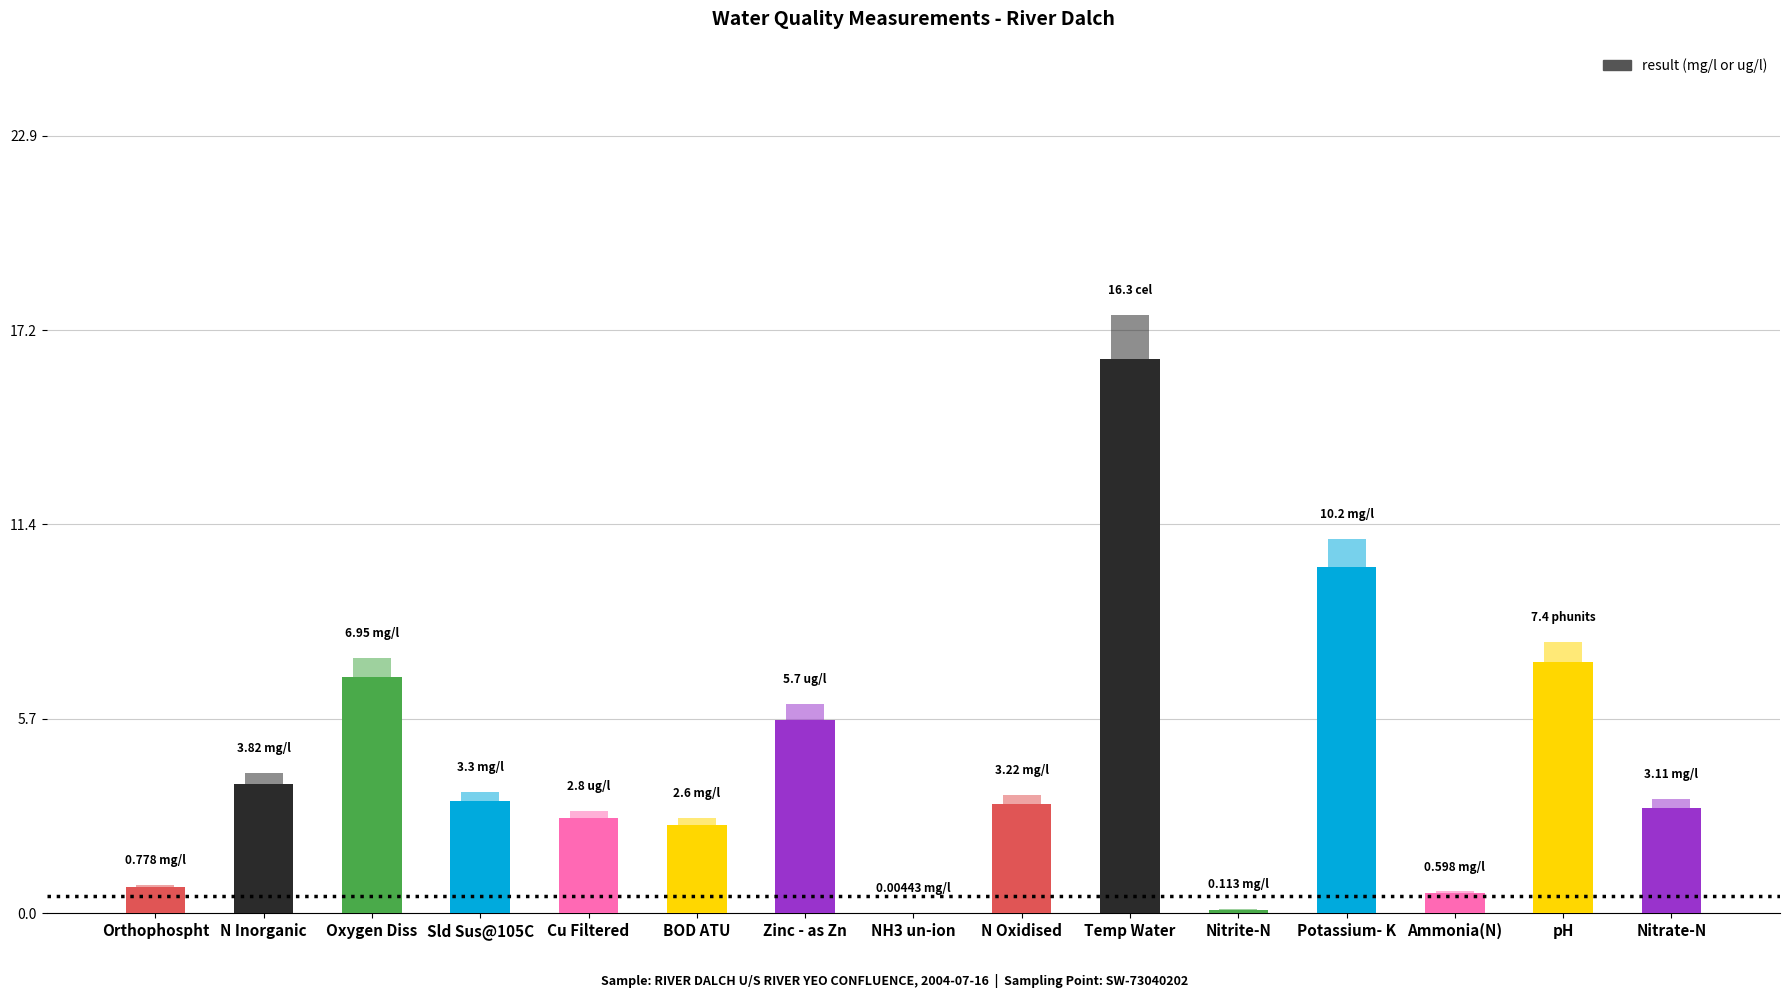

How many bars are there in total?

15